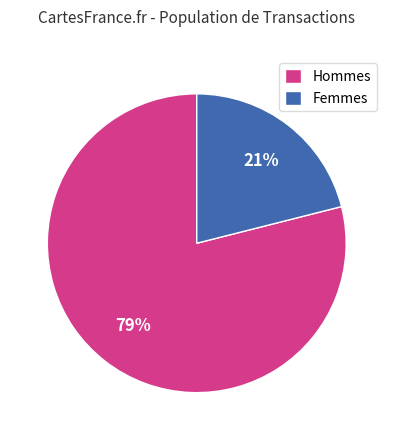

How many segments does this pie chart have?

2